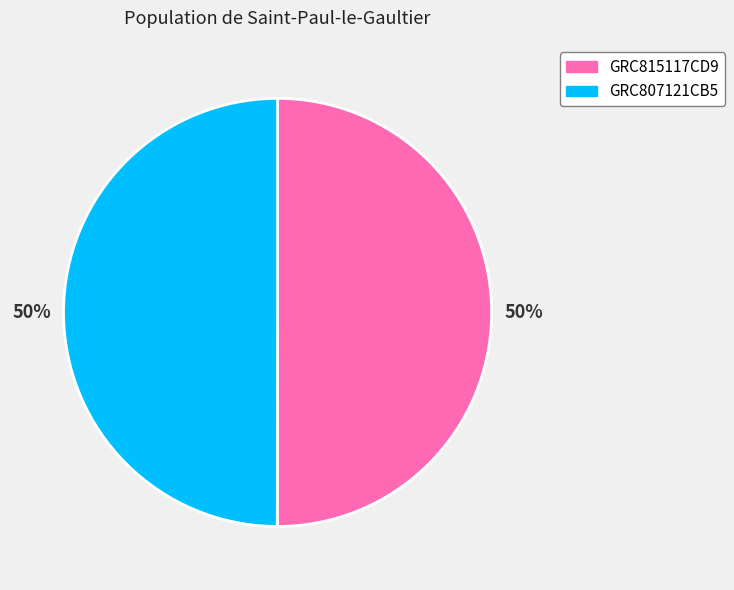

How many slices are in this pie chart?

2